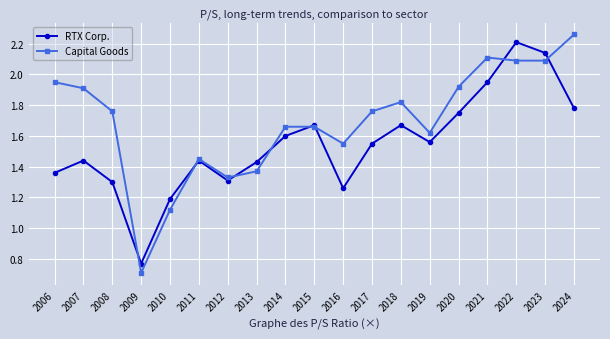

What is the difference between the highest and lowest values at 2020?

0.2